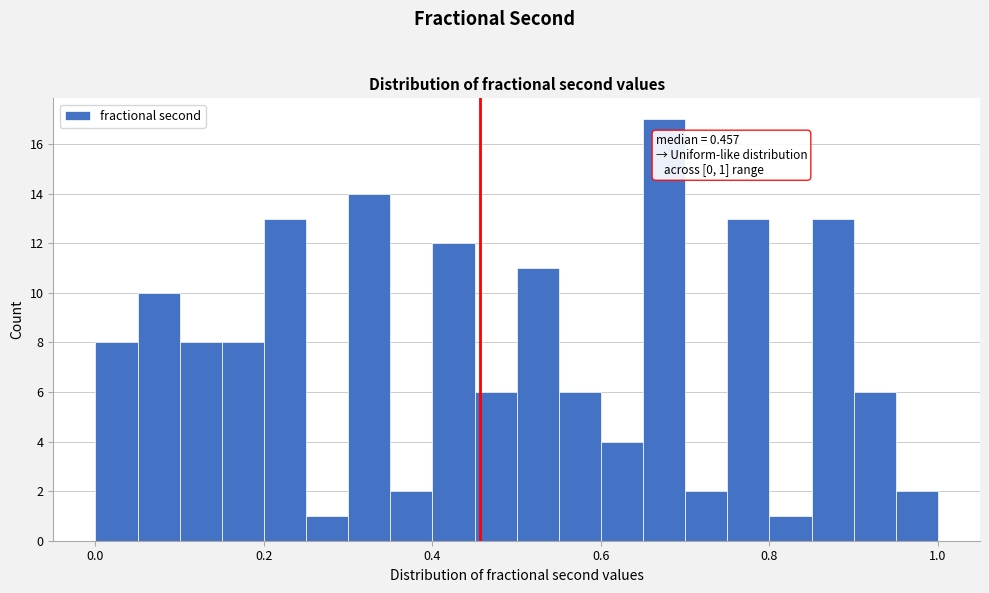

Around what value on the x-axis is the tallest bar? Give the approximate position of its centre, as read against the axis.

0.68